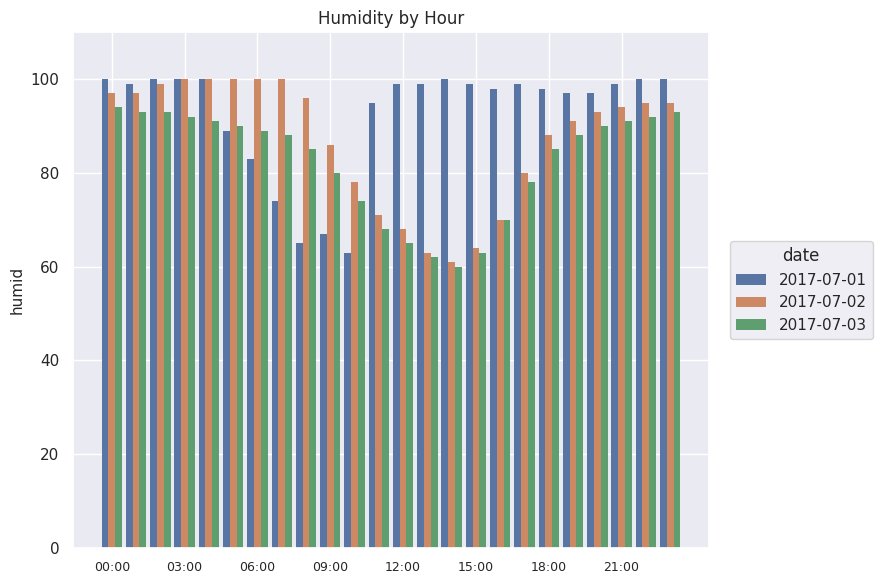

What is the lowest value of the 2017-07-03 series?

60